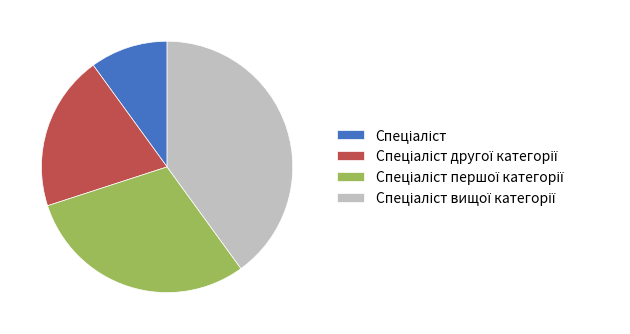

Is there a majority slice in this chart?

No